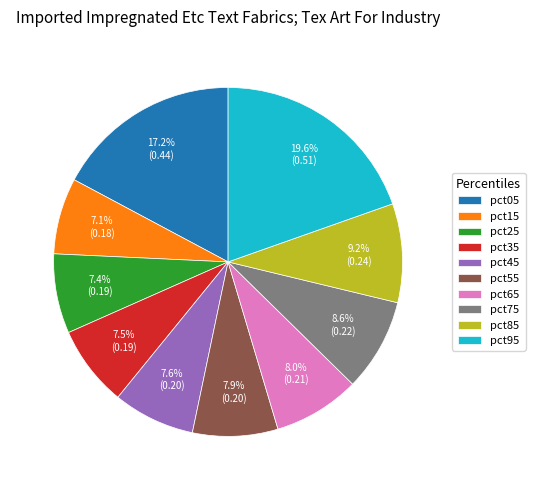

True or false: pct95 accounts for 12% of the total.

False